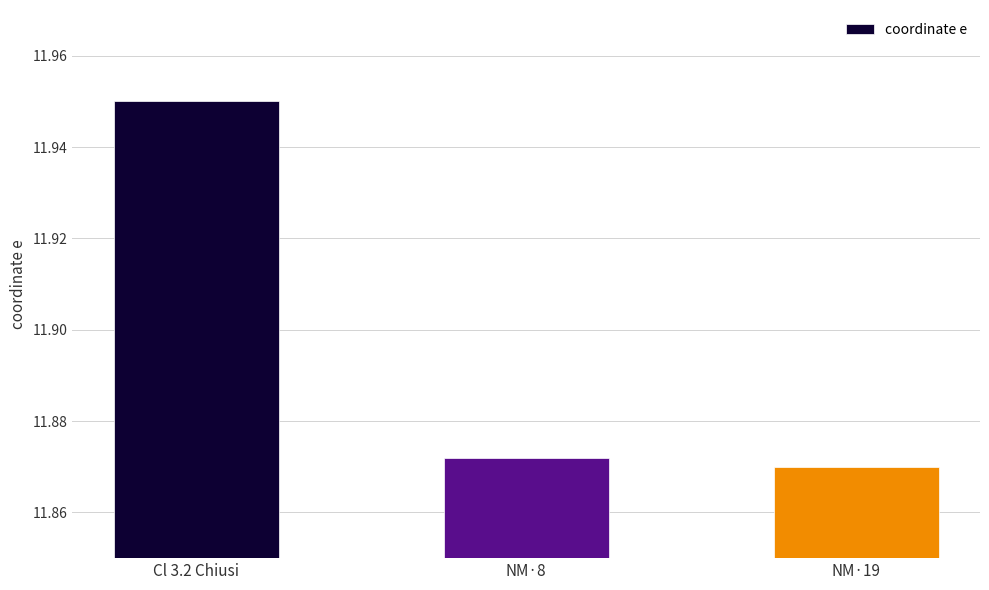

The chart shows a value of 20.9 at Cl 3.2 Chiusi. True or false?

False